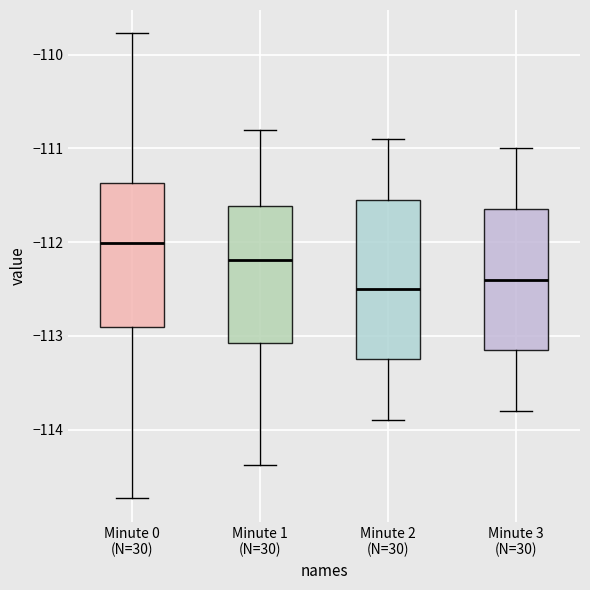

Reading left to right, transcribe this box plot: for each box, give where its median line is, the range the box spans, and where its two whiskers end, as read against the y-axis. The values are not printed on the chart, so give them approximately, as read against the axis.

Minute 0 (N=30): median -112.0, box -112.9 to -111.4, whiskers -114.7 to -109.8
Minute 1 (N=30): median -112.2, box -113.1 to -111.6, whiskers -114.4 to -110.8
Minute 2 (N=30): median -112.5, box -113.2 to -111.5, whiskers -113.9 to -110.9
Minute 3 (N=30): median -112.4, box -113.1 to -111.6, whiskers -113.8 to -111.0